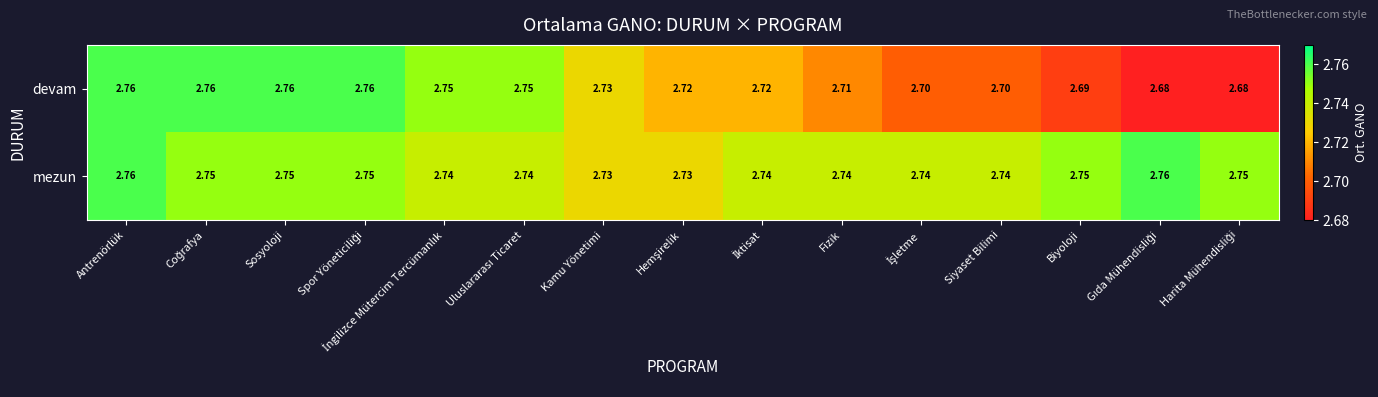

Which series has the largest range (max minus min)?

devam